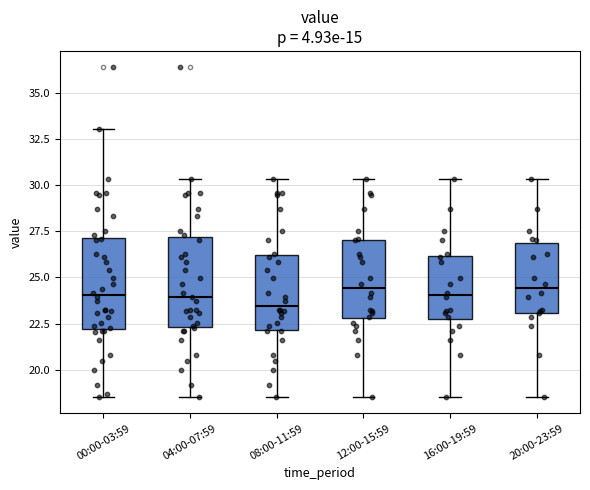

Where does the median line of the box for 20:00-23:59 sit on the y-axis? The values are not printed on the chart, so give them approximately, as read against the axis.

24.5